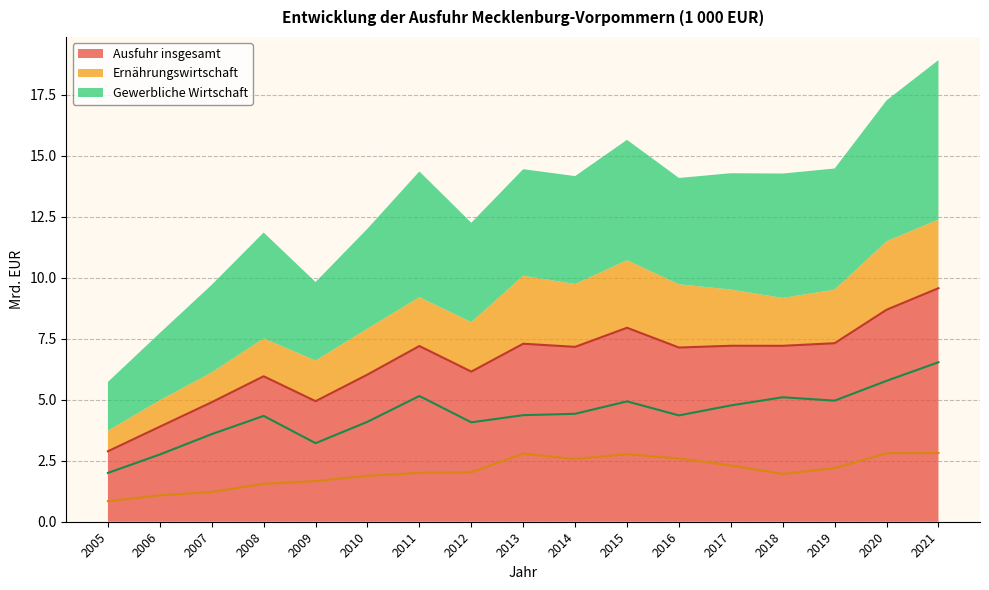

Read the Gewerbliche Wirtschaft value at 2008.

4.3